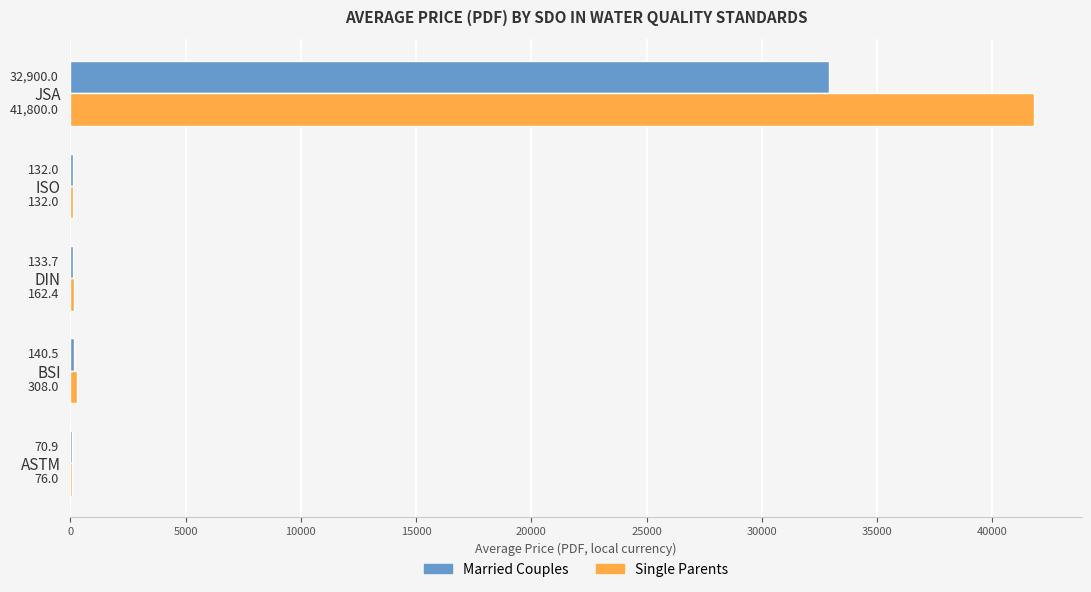

What is the sum of the Married Couples values at JSA and ISO?

33032.0